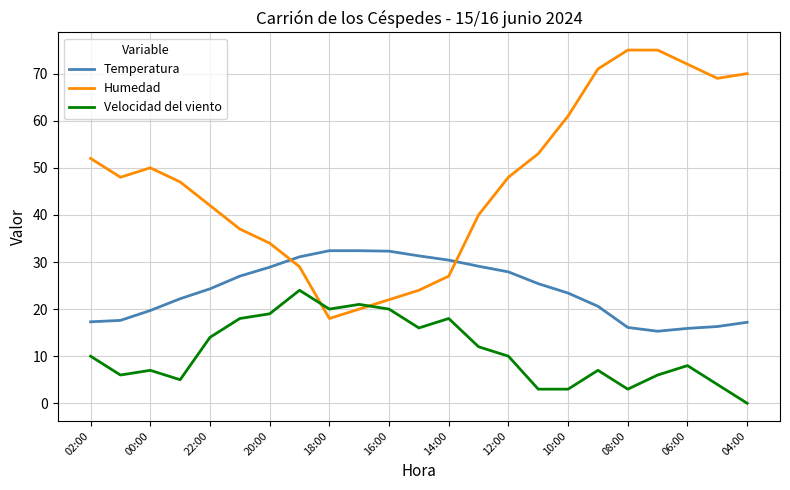

List the series in order of their overall mean, highest first.

Humedad, Temperatura, Velocidad del viento